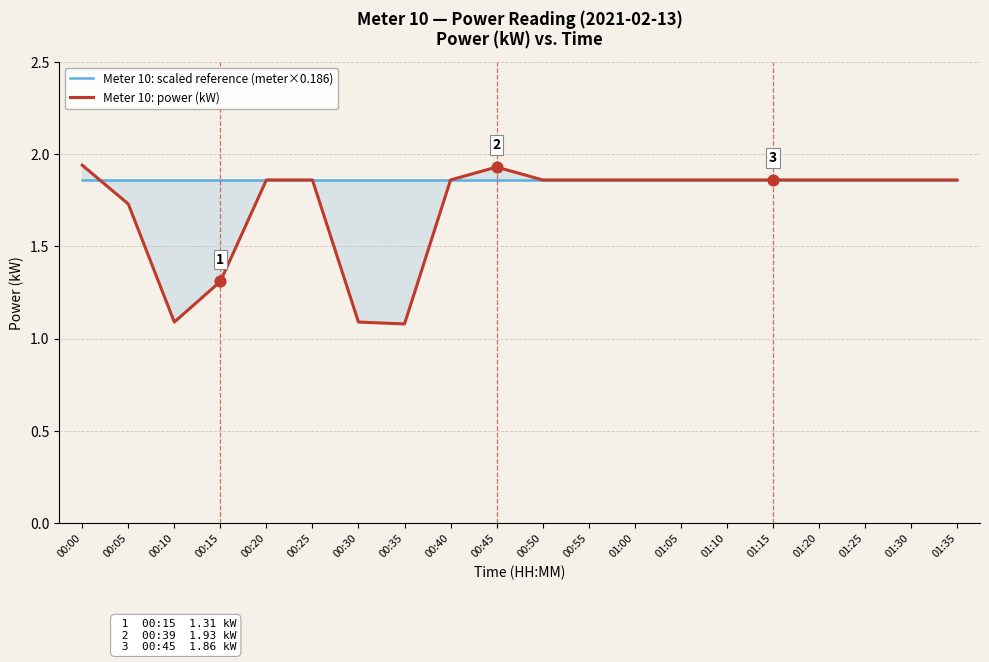

At how many categories does at least one series exceed 1?

20